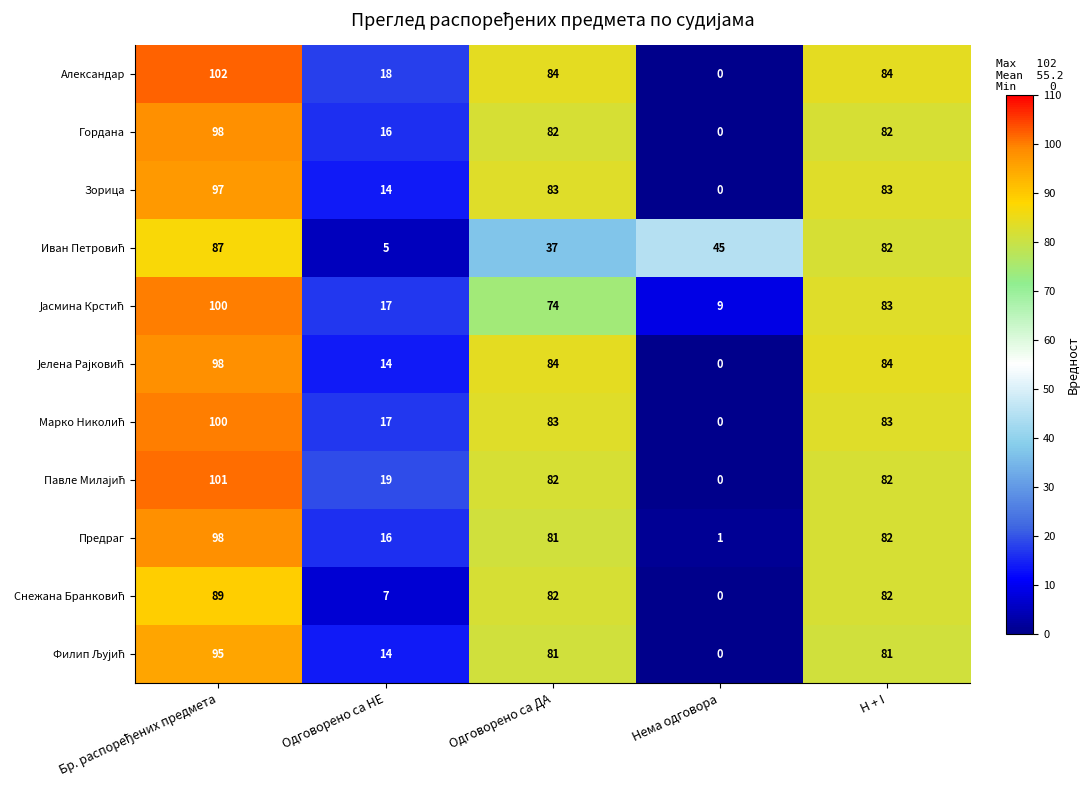

What is the maximum value shown in the chart?

102